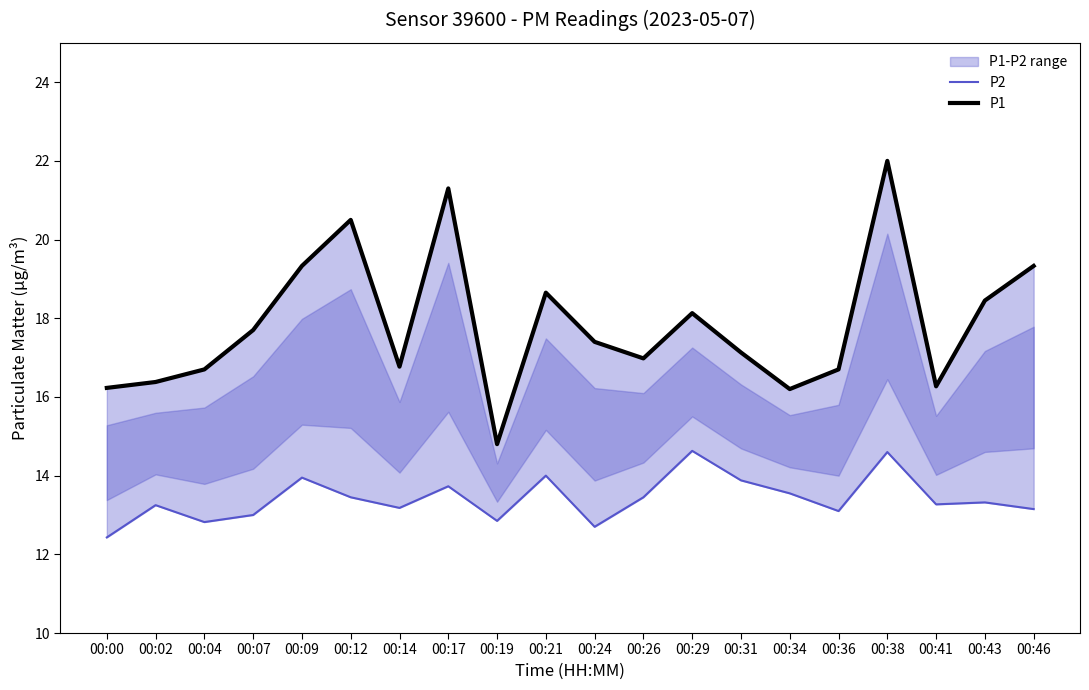

Rank the categories by P1 value from highest to lowest.

00:38, 00:17, 00:12, 00:09, 00:46, 00:21, 00:43, 00:29, 00:07, 00:24, 00:31, 00:26, 00:14, 00:04, 00:36, 00:02, 00:41, 00:00, 00:34, 00:19